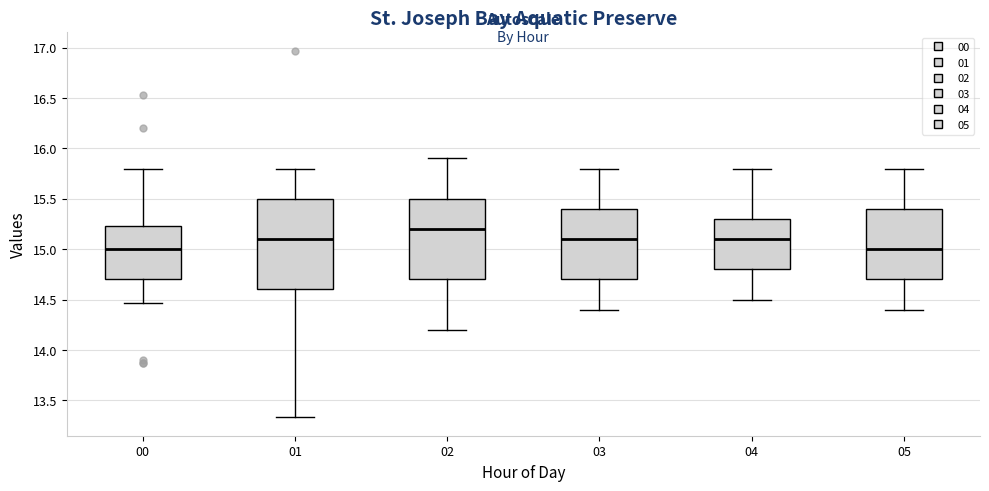

Where is the lower edge of the box at x = 00 on the y-axis? The values are not printed on the chart, so give them approximately, as read against the axis.

14.70